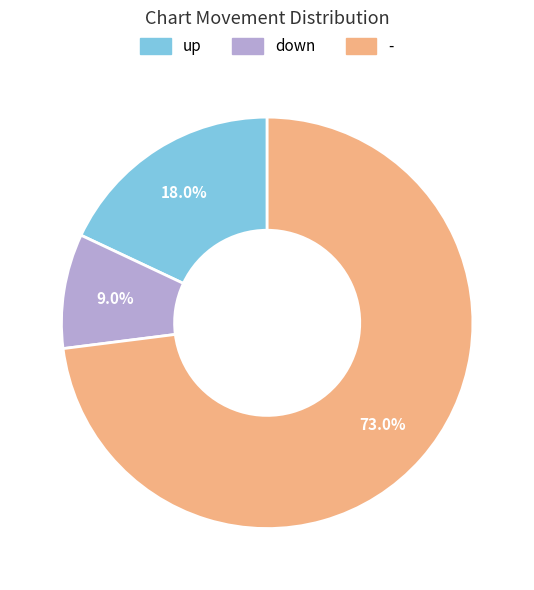

Between up and -, which is larger?

-